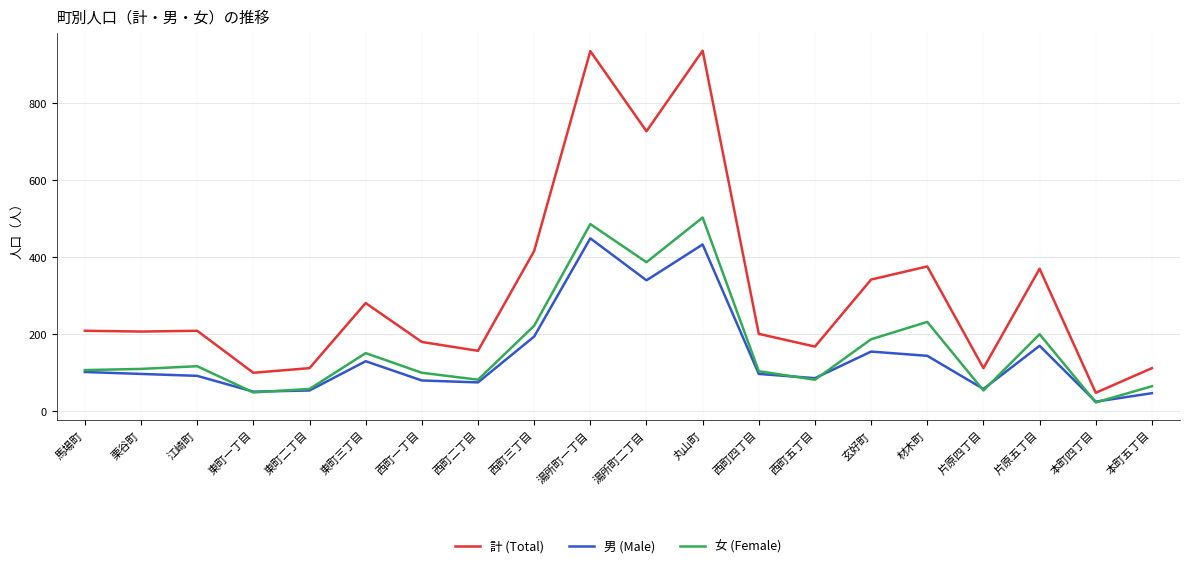

Rank the series by their maximum value, from highest to lowest.

計 (Total), 女 (Female), 男 (Male)